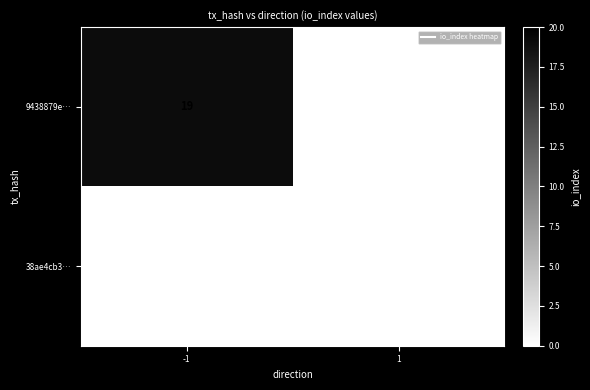

Count the number of categories in the chart.

2